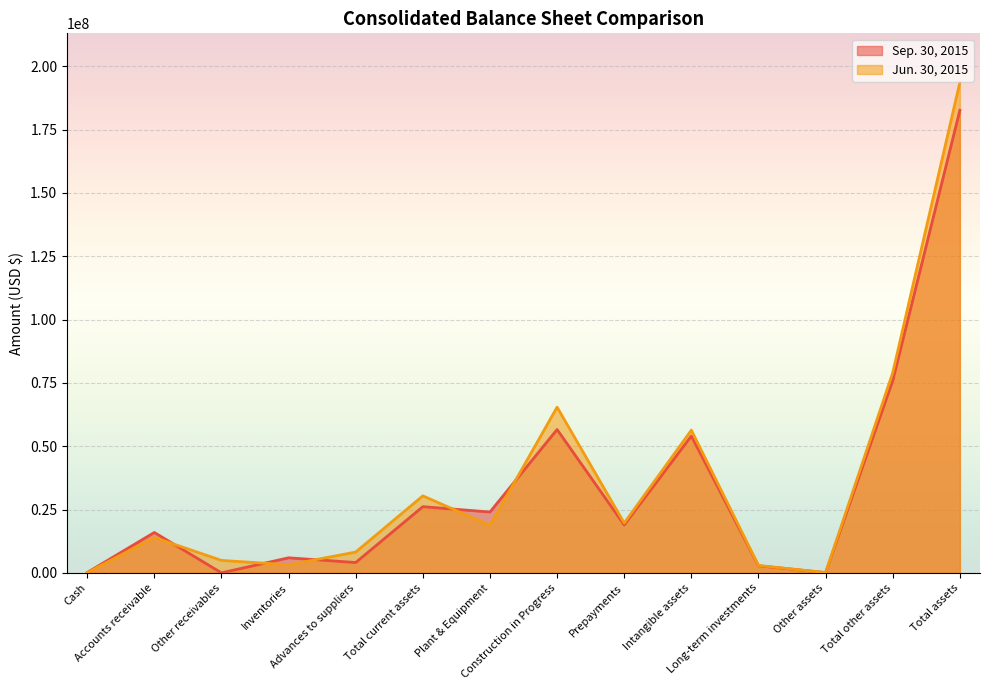

What are all the series names shown in the legend?

Sep. 30, 2015, Jun. 30, 2015